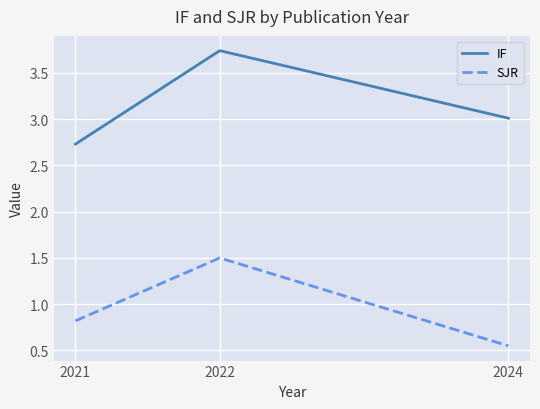

At which category is the sum across all series the highest?

2022